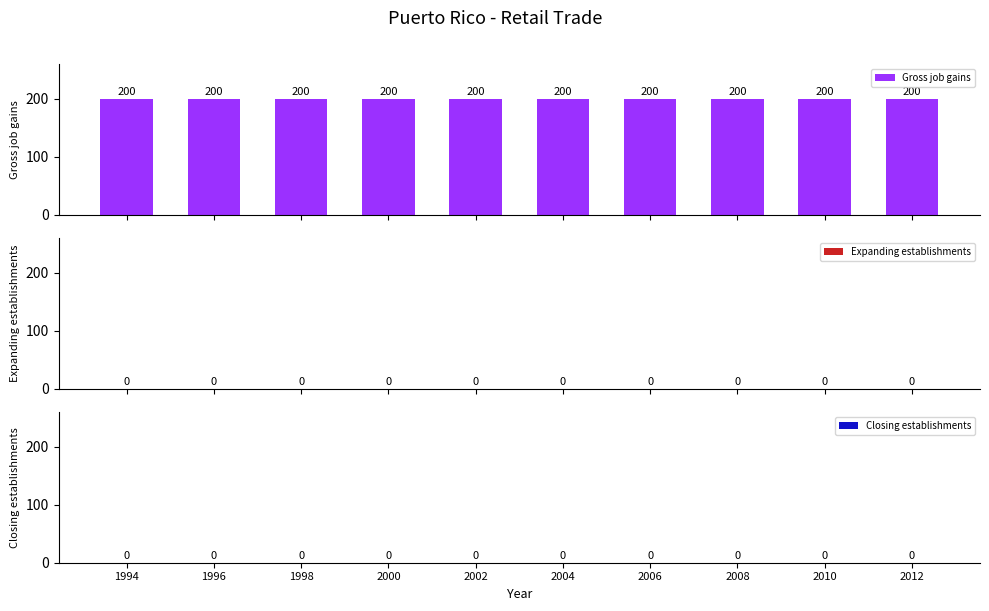

What is the spread (max minus min) of values at 2000?

200